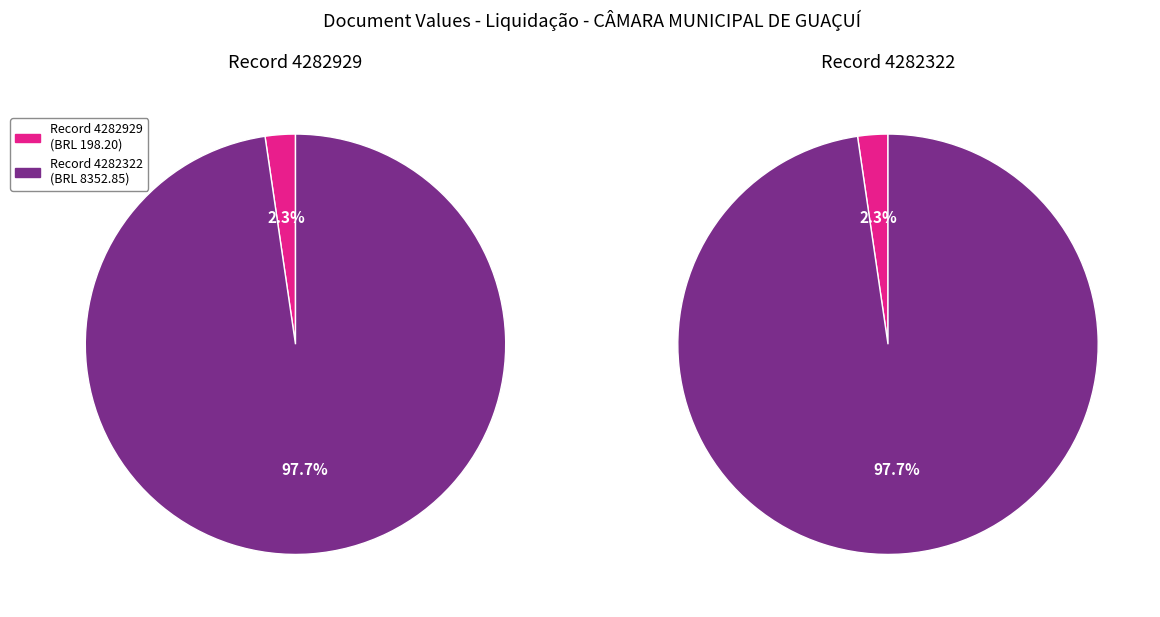

To the nearest percent, what percentage of the pie is 4282322?

98%